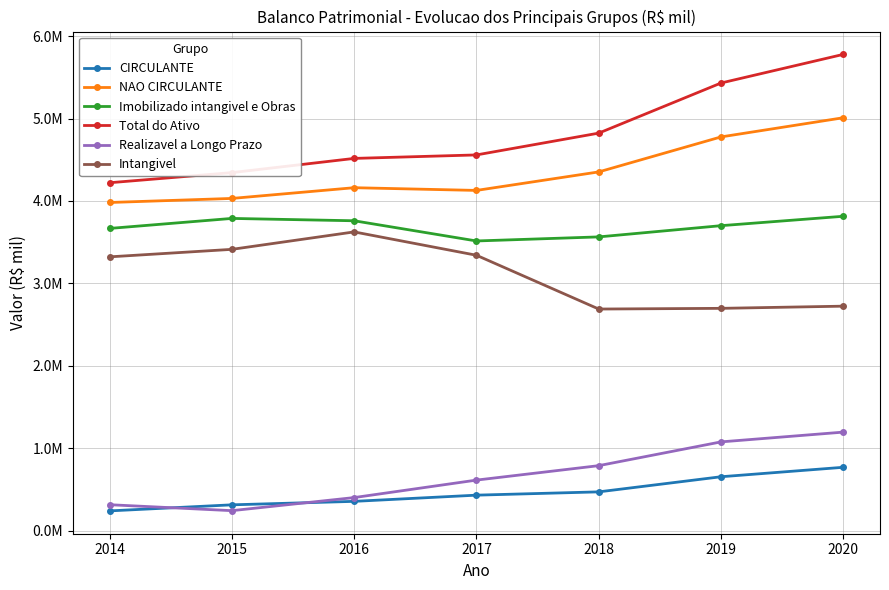

True or false: Imobilizado intangivel e Obras and Total do Ativo intersect in this chart.

False